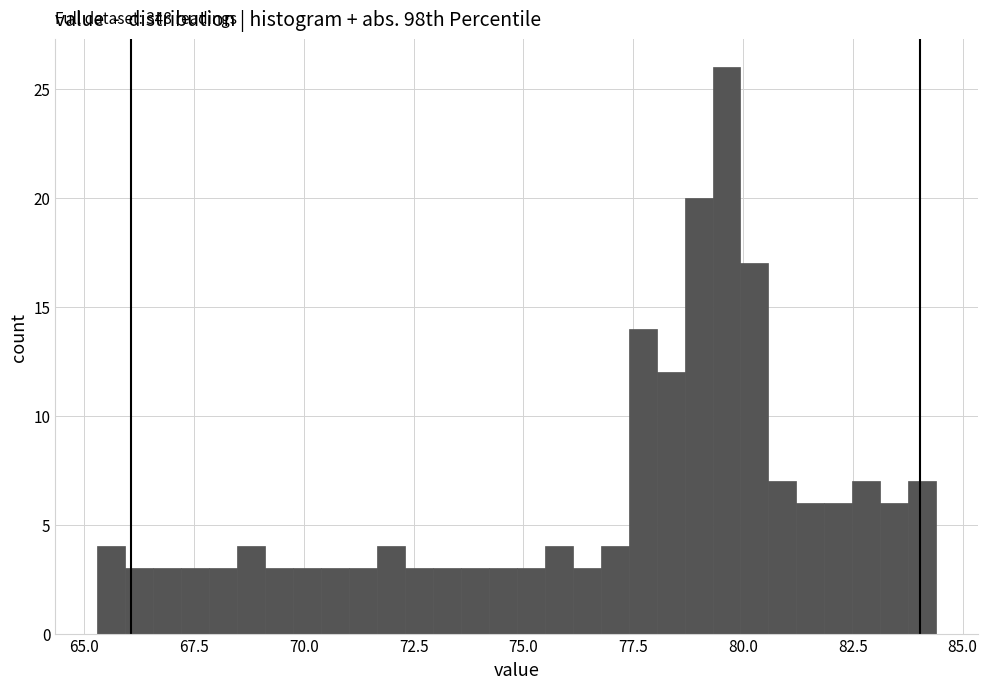

Around what value on the x-axis is the tallest bar? Give the approximate position of its centre, as read against the axis.

79.5